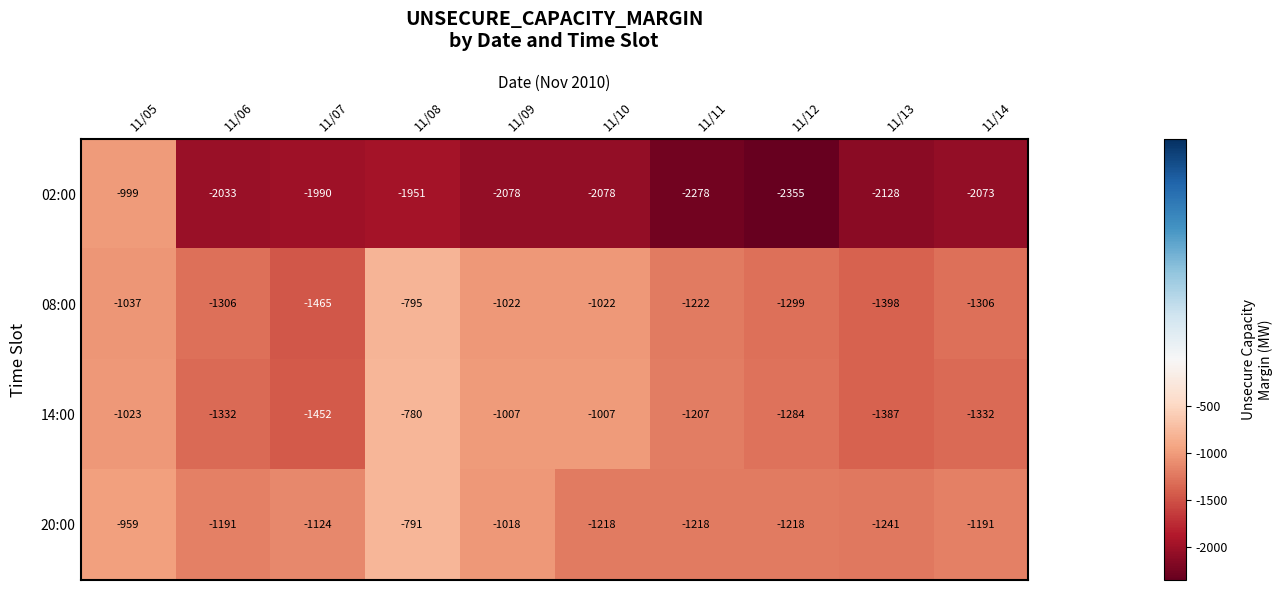

What is the total value across all series at 11/05?

-4018